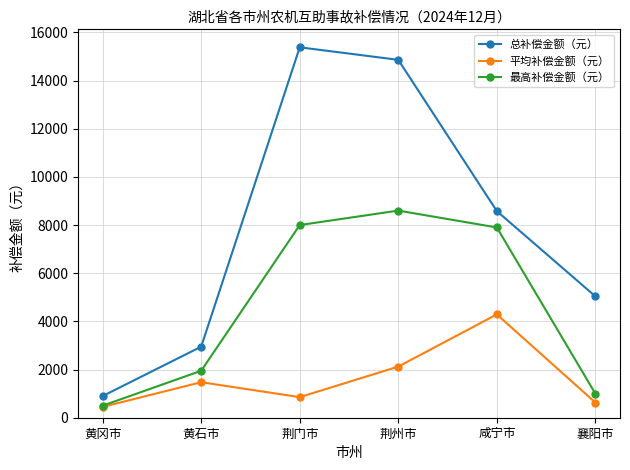

What is the average value of the 总补偿金额（元） series?

7951.7